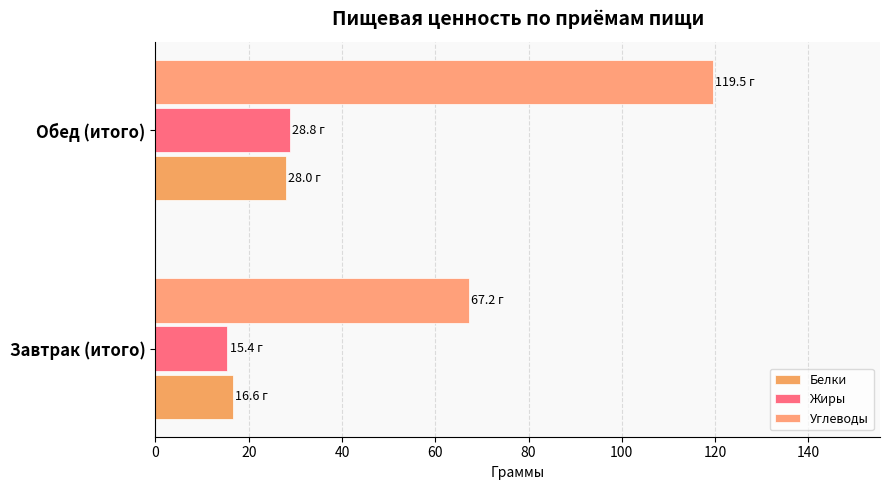

How many values in the Жиры series are below 28?

1